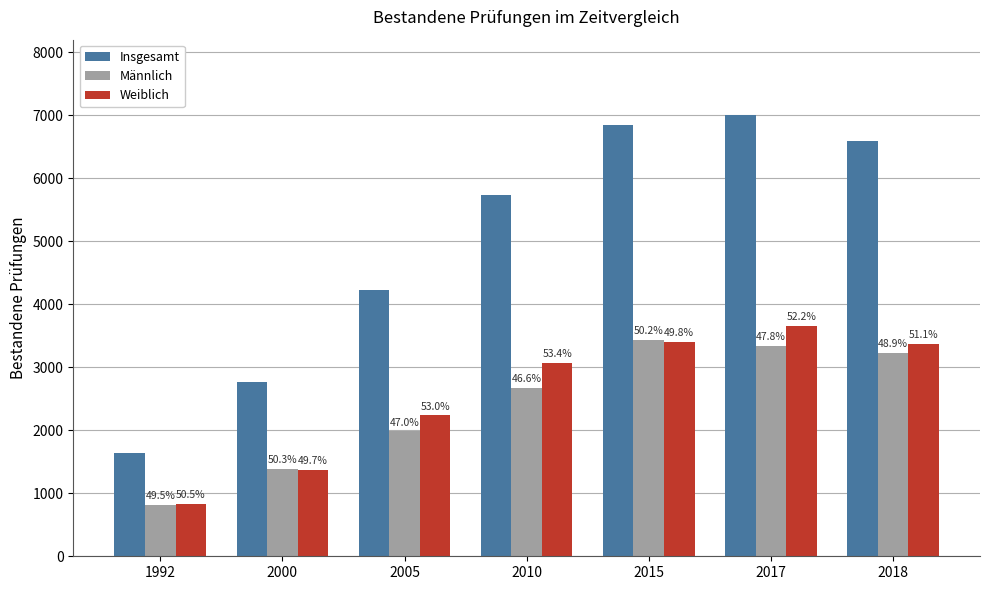

What is the minimum value for Weiblich?

829